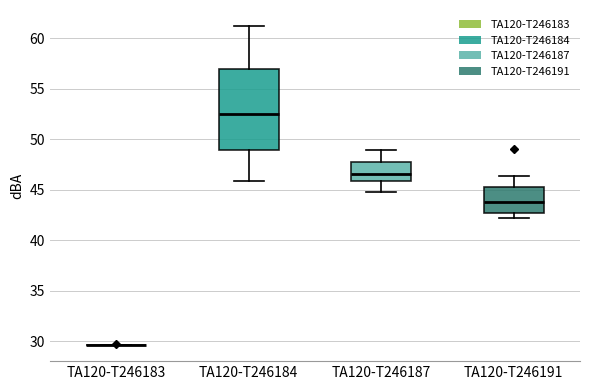

Where does the median line of the box for TA120-T246191 sit on the y-axis? The values are not printed on the chart, so give them approximately, as read against the axis.

44.0